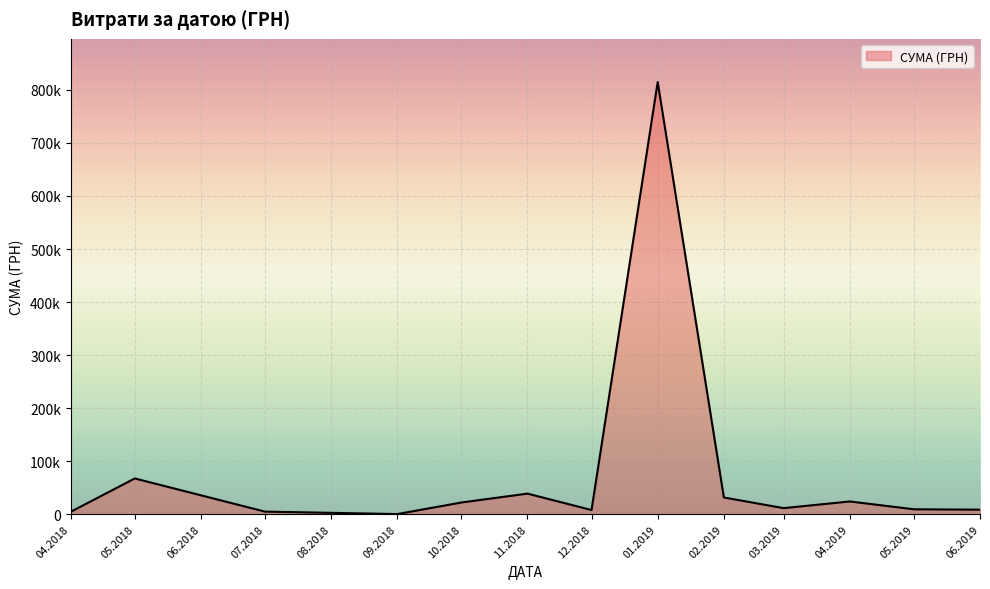

Does the chart display data point markers on the line(s)?

No